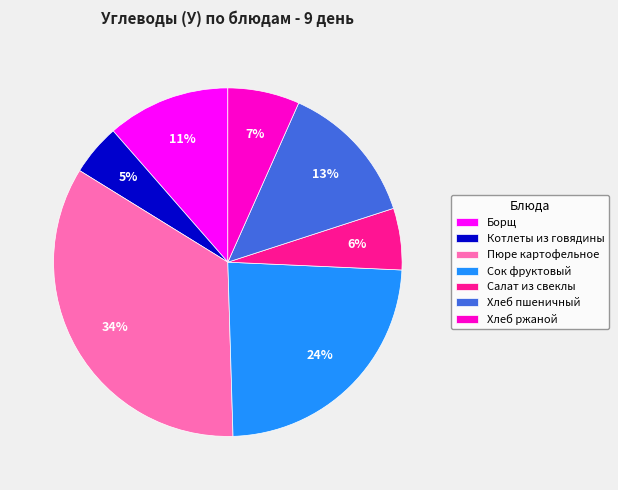

True or false: Пюре картофельное accounts for 34% of the total.

True